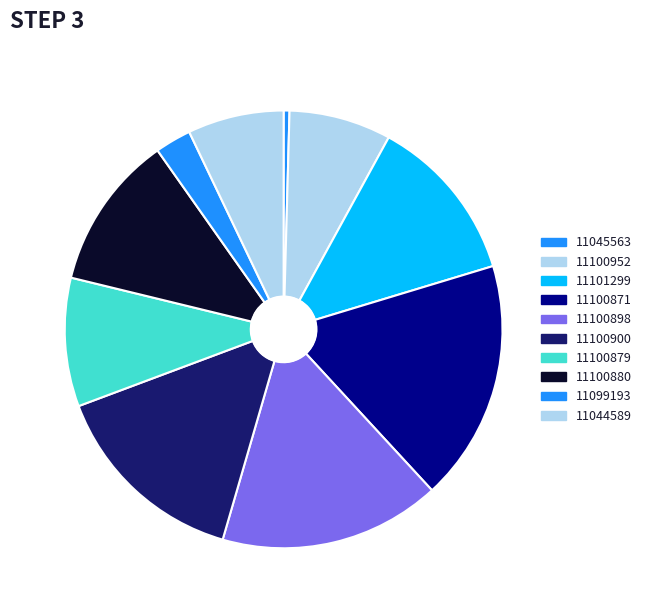

Count the number of slices in the pie.

10